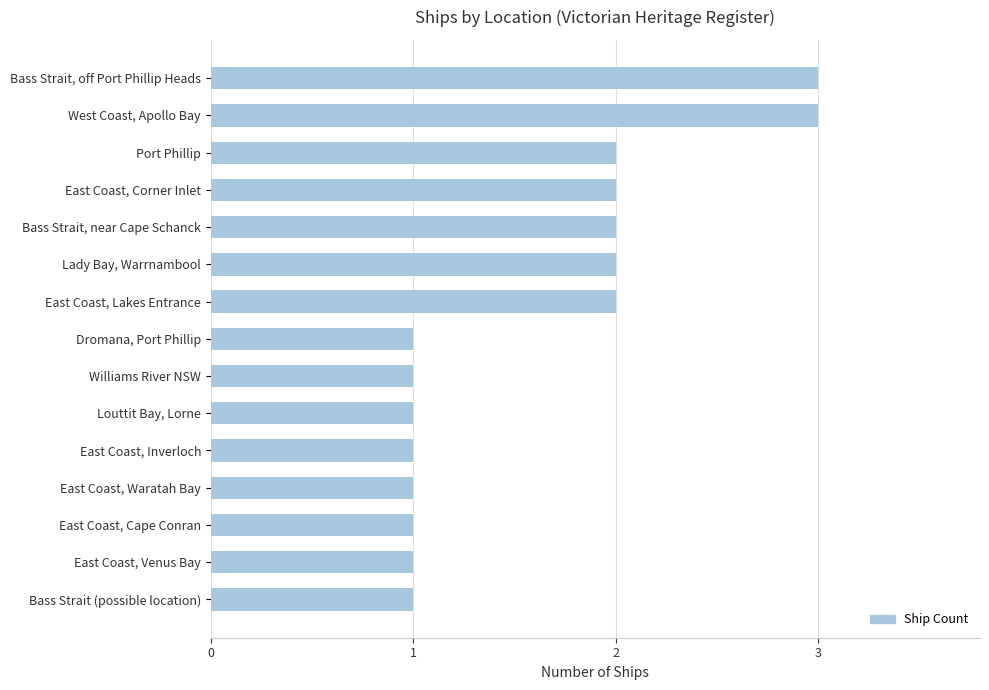

Which has a higher value, East Coast, Lakes Entrance or East Coast, Waratah Bay?

East Coast, Lakes Entrance